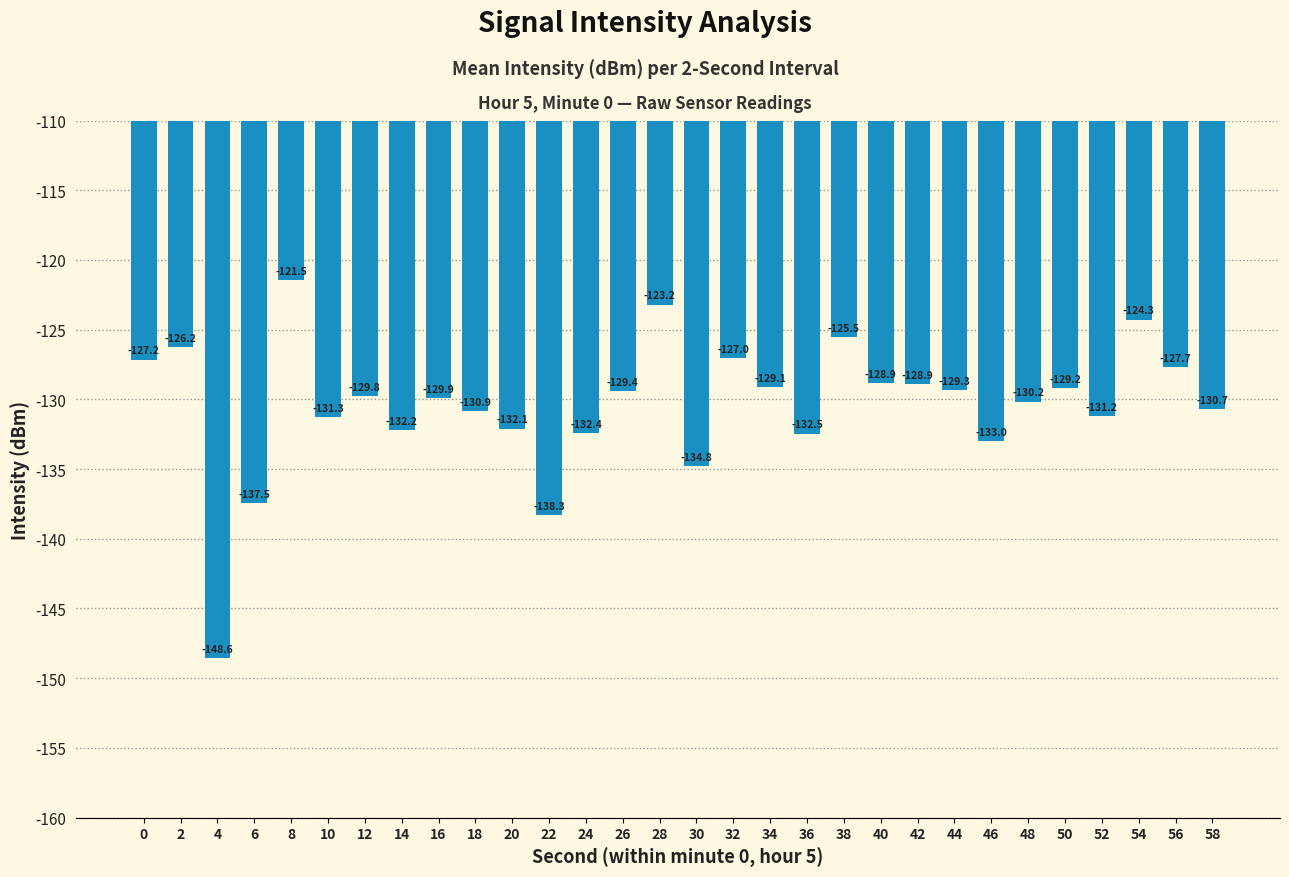

What is the average value?

-130.4